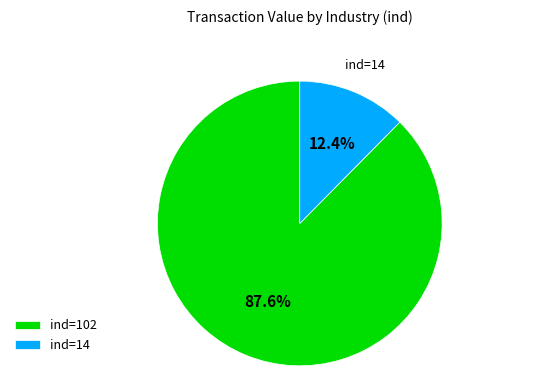

Which slice is the largest?

ind=102